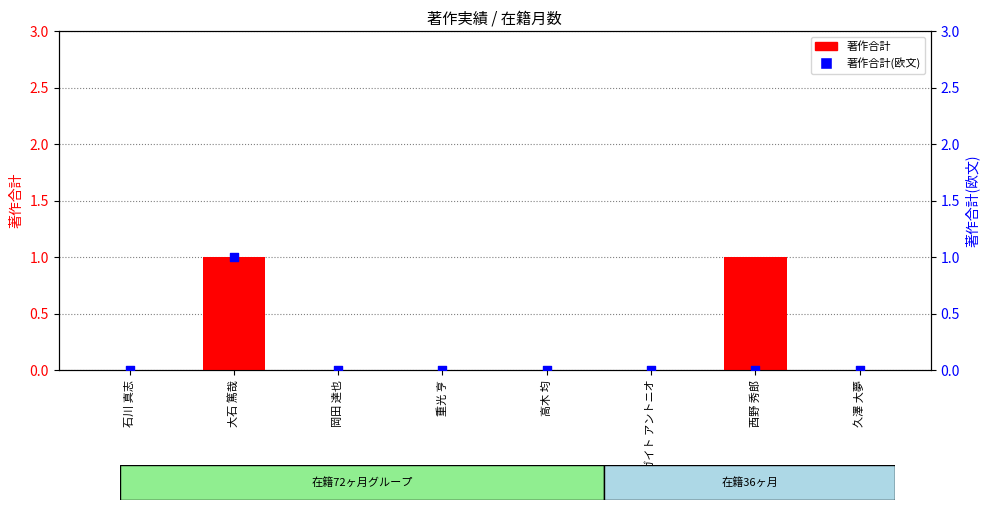

Which series contains the highest Y value?

著作合計